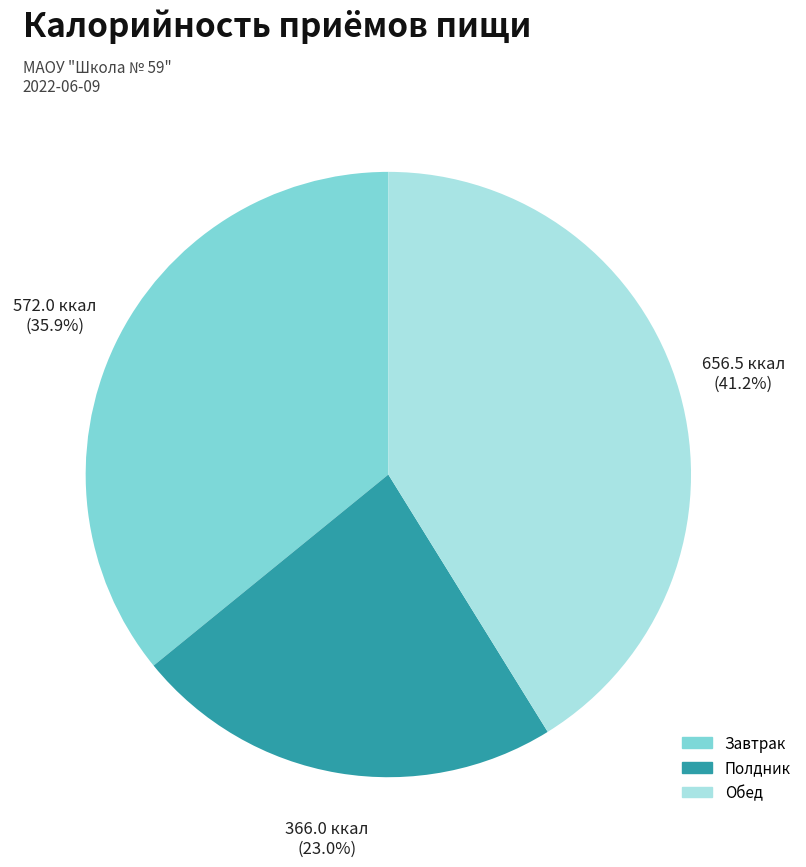

Does any single category account for the majority?

No